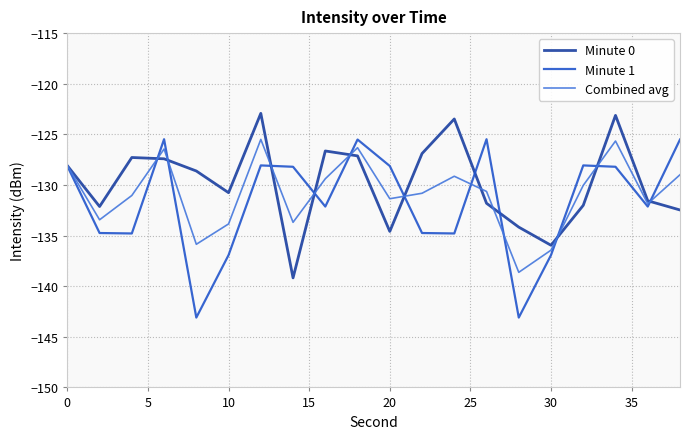

What is the minimum value shown in the chart?

-143.1